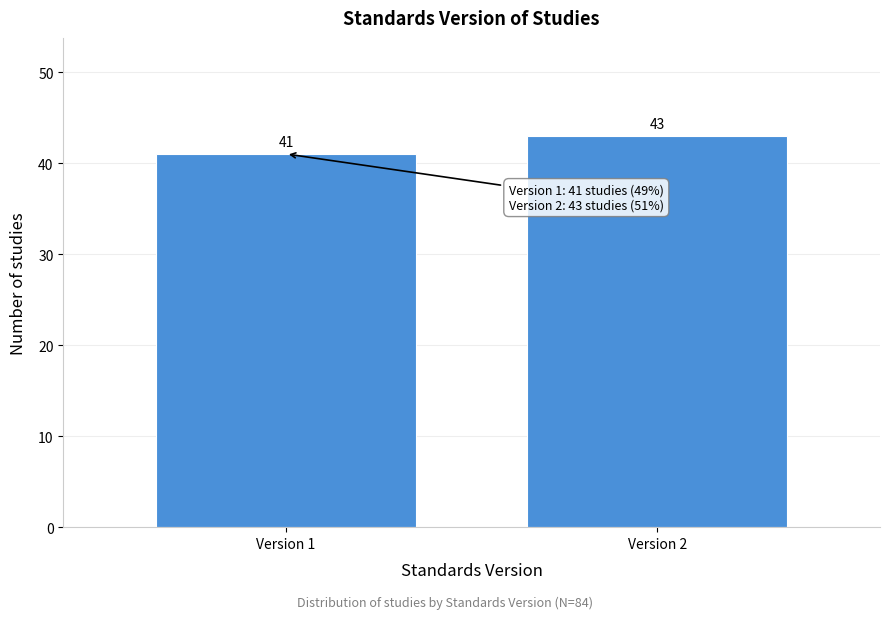

Reading left to right, what are all the values shown in this chart?

41	43